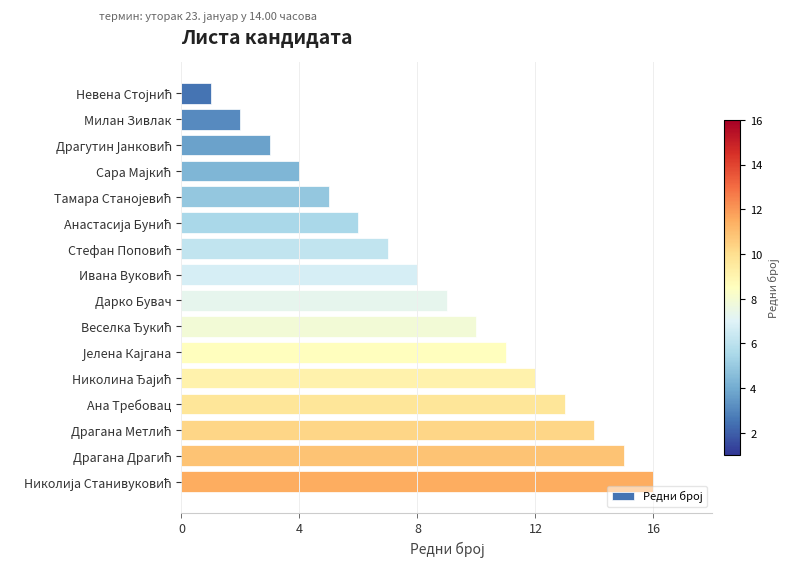

What position from the top is Ана Требовац?

13